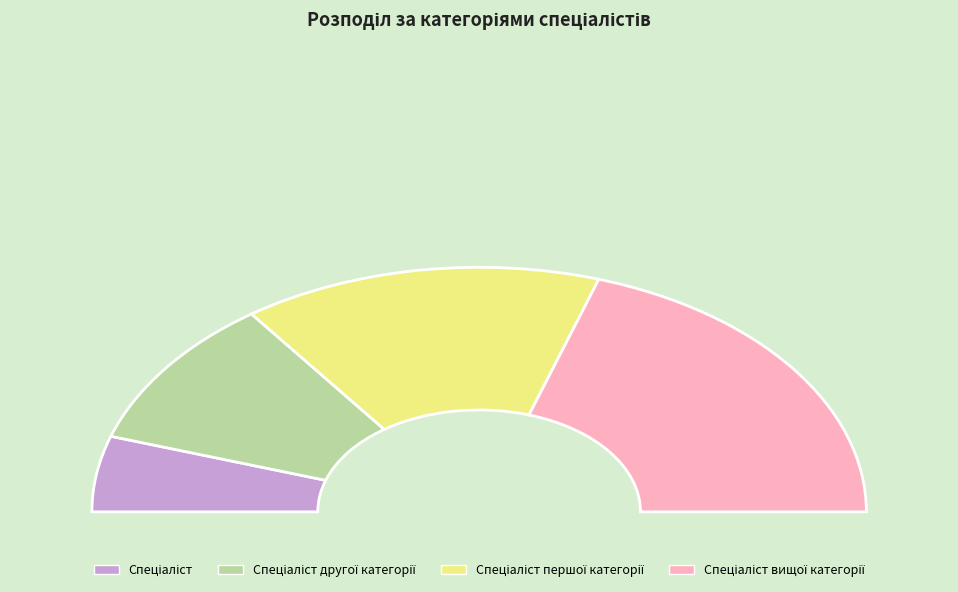

Is it true that Спеціаліст is 22% of the pie?

False